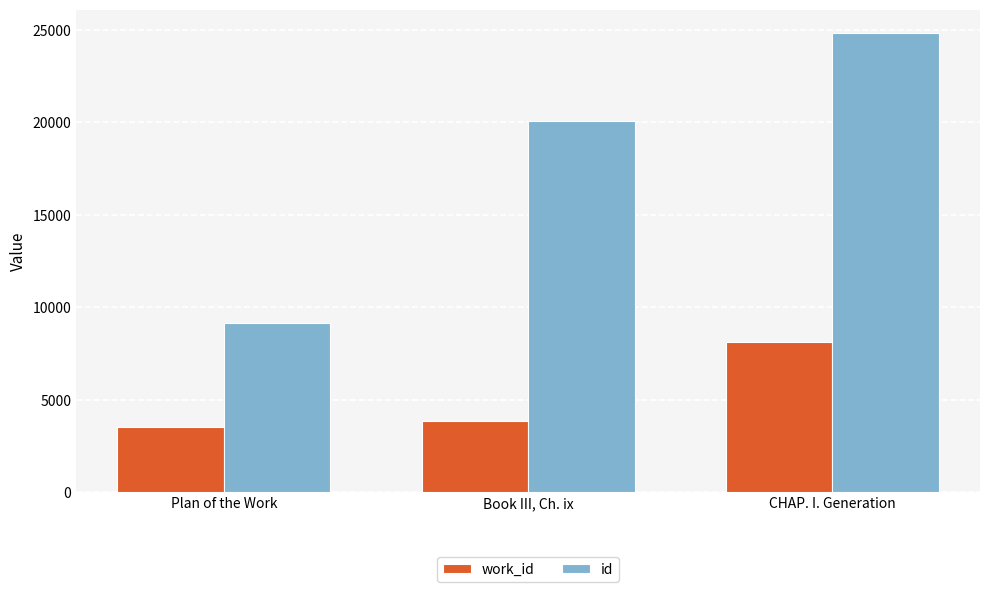

What is the total value across all series at CHAP. I. Generation?

32991